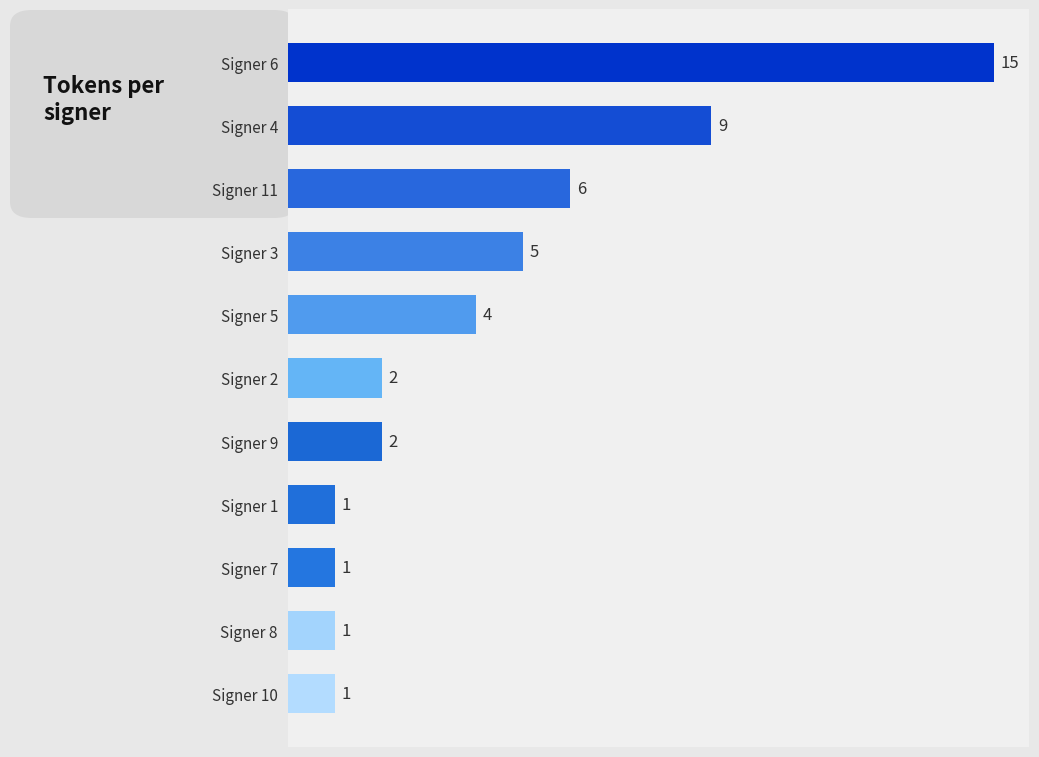

What is the smallest value displayed?

1